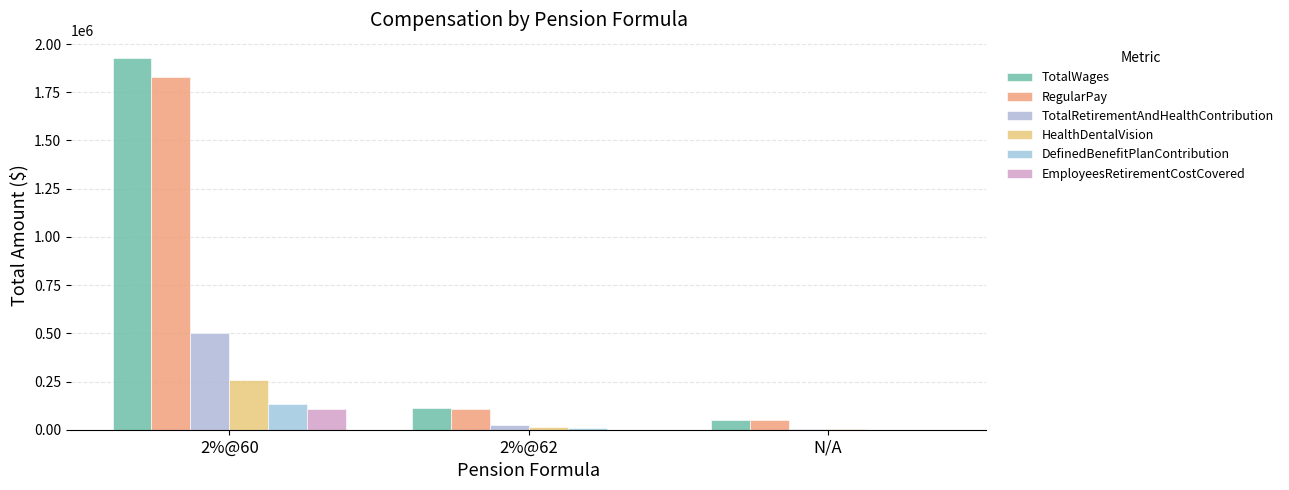

What is the label of the 2nd bar from the left?

2%@62